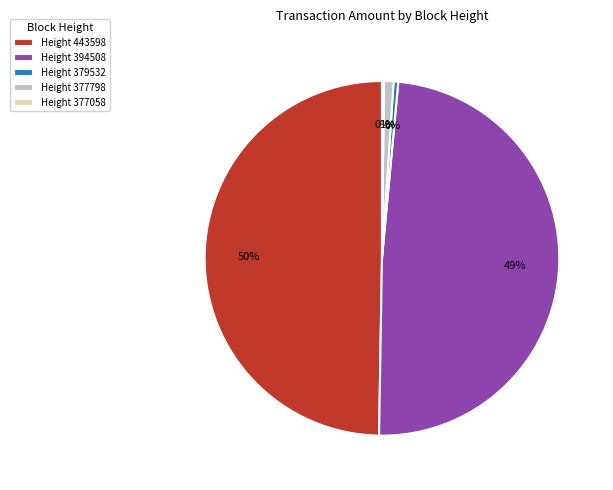

To the nearest percent, what percentage of the pie is Height 394508?

49%